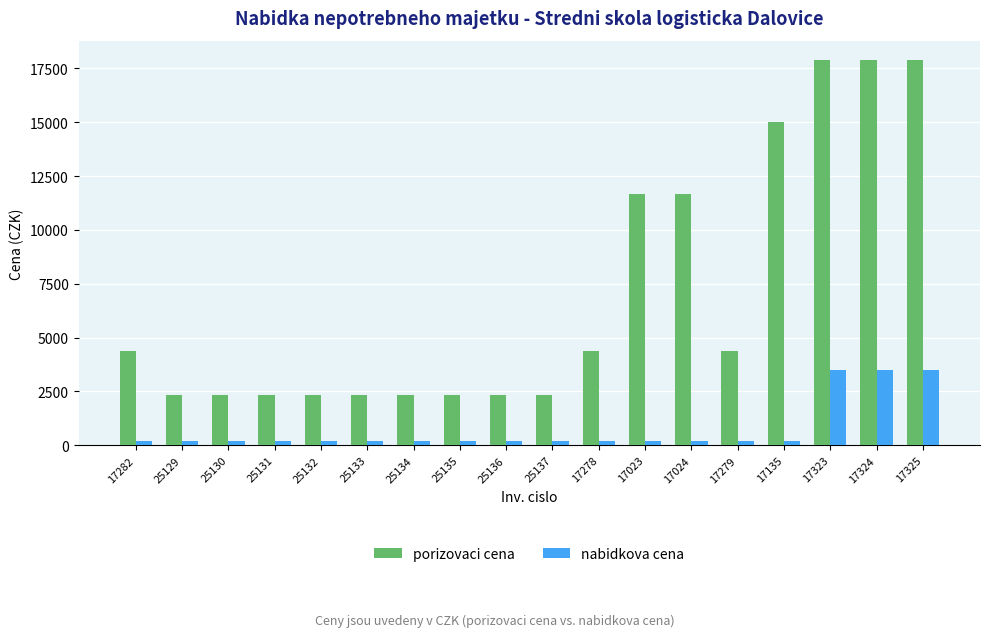

List the series in order of their overall mean, highest first.

porizovaci cena, nabidkova cena